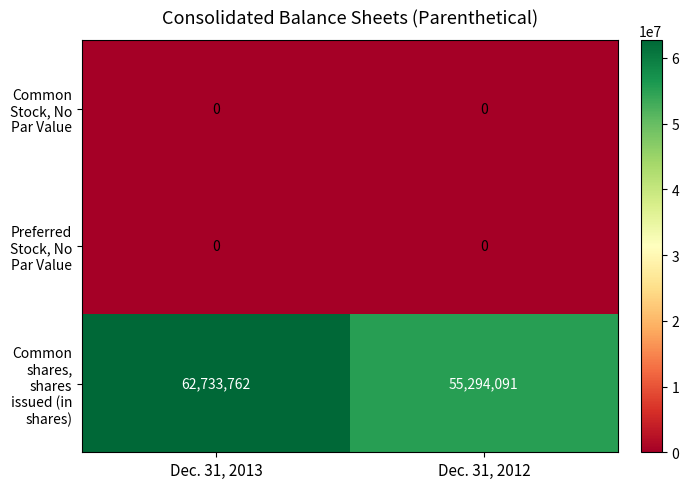

Which series has the largest total across all categories?

Common shares, shares issued (in shares)